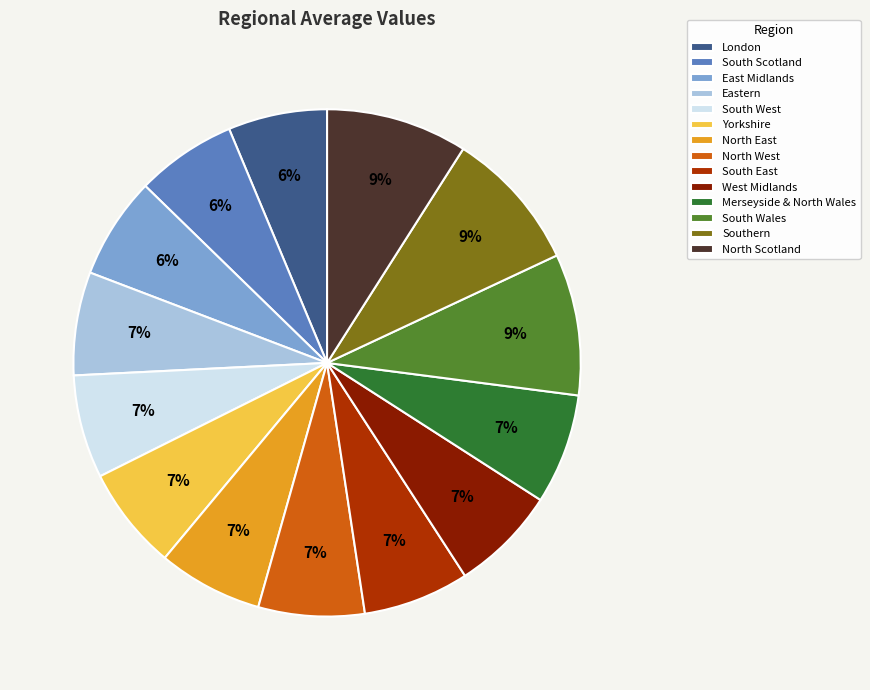

Does any single category account for the majority?

No